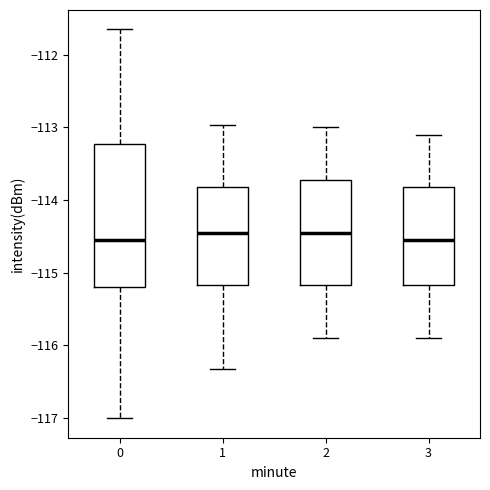

Reading left to right, transcribe this box plot: for each box, give where its median line is, the range the box spans, and where its two whiskers end, as read against the y-axis. The values are not printed on the chart, so give them approximately, as read against the axis.

0: median -114.6, box -115.2 to -113.2, whiskers -117.0 to -111.7
1: median -114.4, box -115.2 to -113.8, whiskers -116.3 to -113.0
2: median -114.4, box -115.2 to -113.7, whiskers -115.9 to -113.0
3: median -114.5, box -115.2 to -113.8, whiskers -115.9 to -113.1